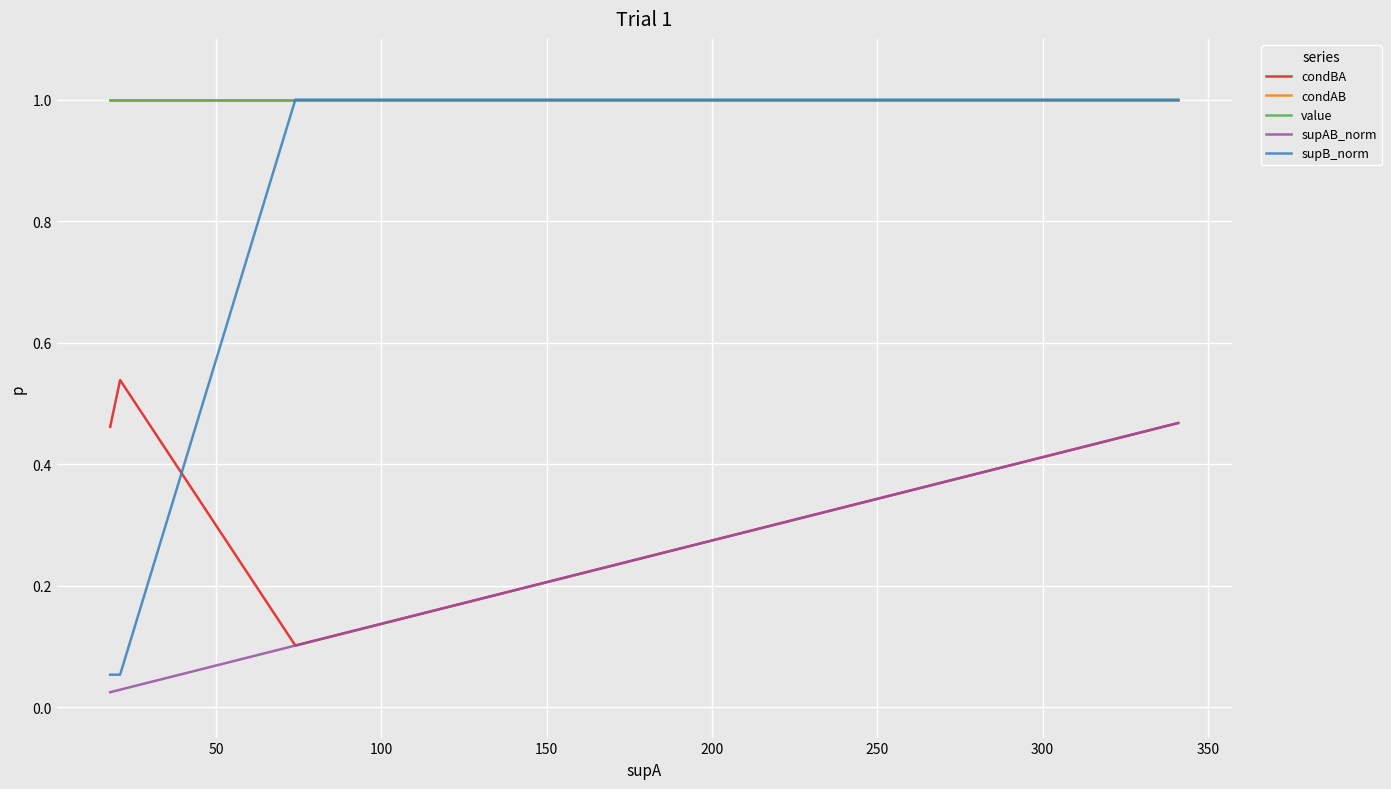

Is it true that condBA equals 0.2 at 0?

False